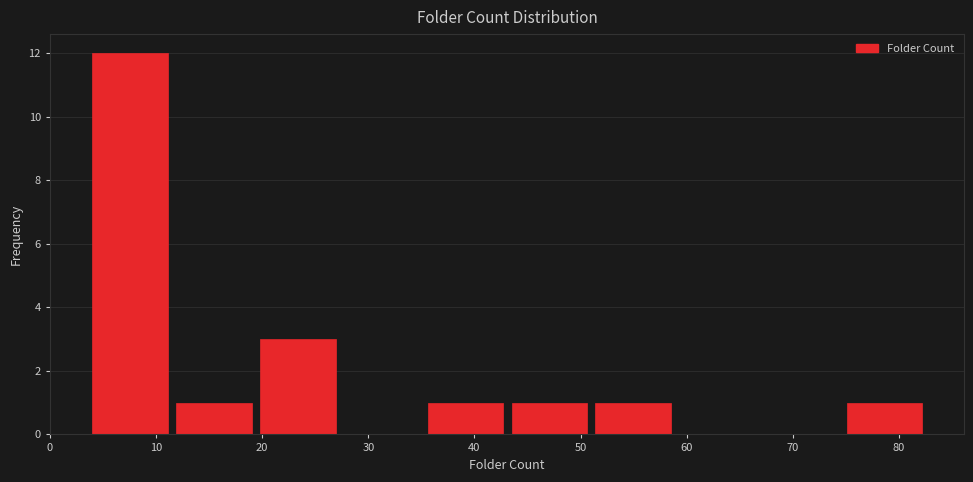

Reading left to right, transcribe this chart: for each bar, give the range it covers on the x-axis and its height. Neither the bar edges nor the heights are printed on the chart, so give them approximately, as read against the axes.

4.0 to 11.9: 12
11.9 to 19.8: 1
19.8 to 27.7: 3
27.7 to 35.6: 0
35.6 to 43.5: 1
43.5 to 51.4: 1
51.4 to 59.3: 1
59.3 to 67.2: 0
67.2 to 75.1: 0
75.1 to 83.0: 1